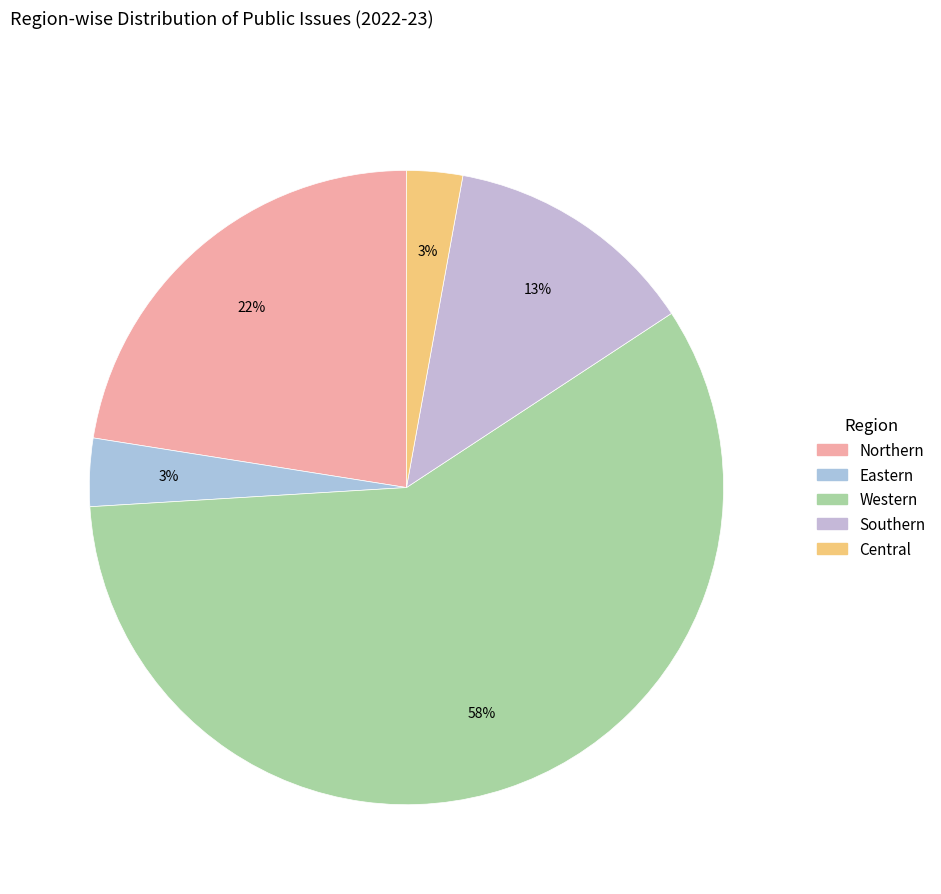

How many segments does this pie chart have?

5